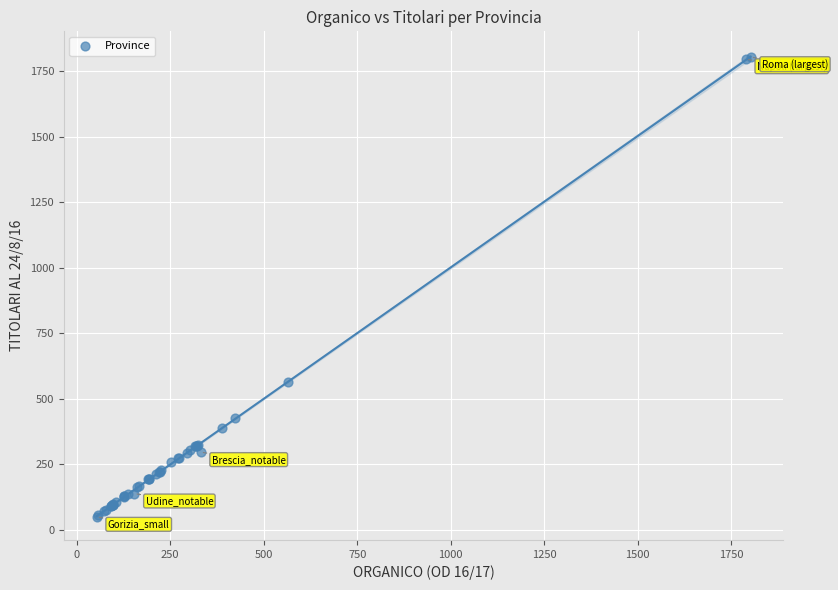

What Y value in the scatter plot is closest to 926?

565